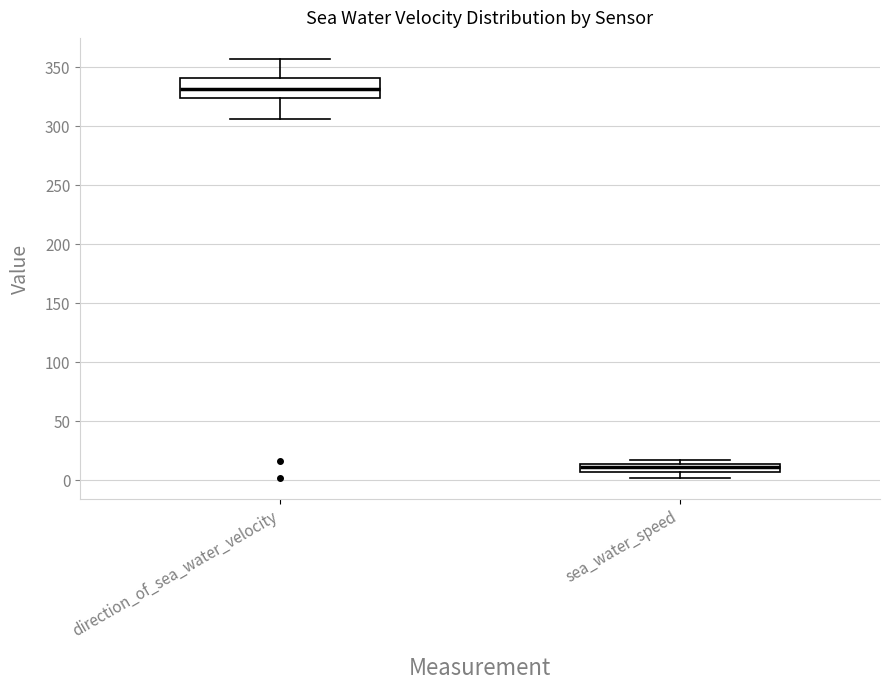

Which box has the highest median line?

direction_of_sea_water_velocity